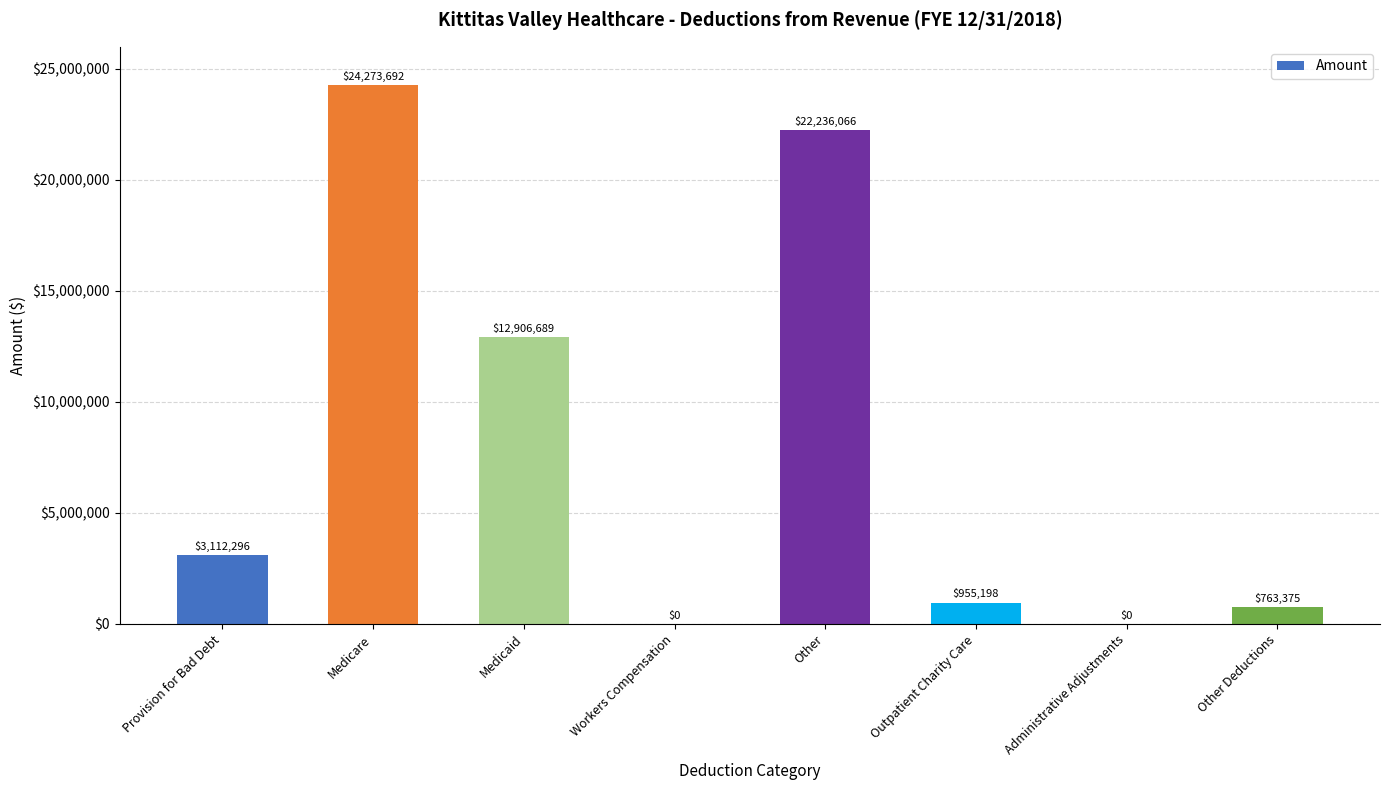

True or false: the data shows 14574929 at Other.

False